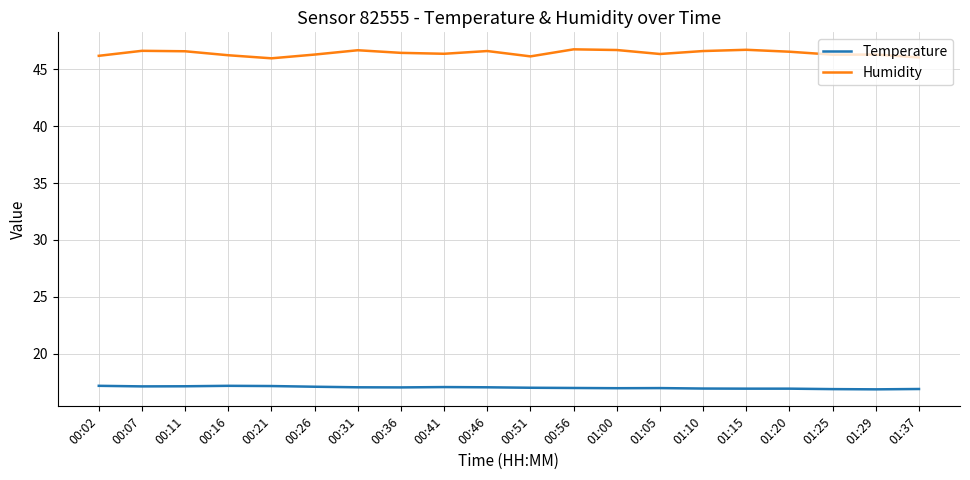

Where does the Humidity series first go above 46?

00:02